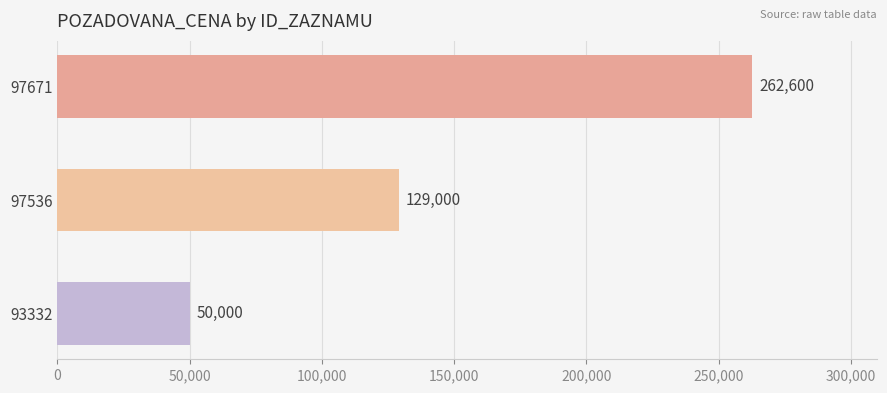

What is the value of the 3rd bar from the top?

50000